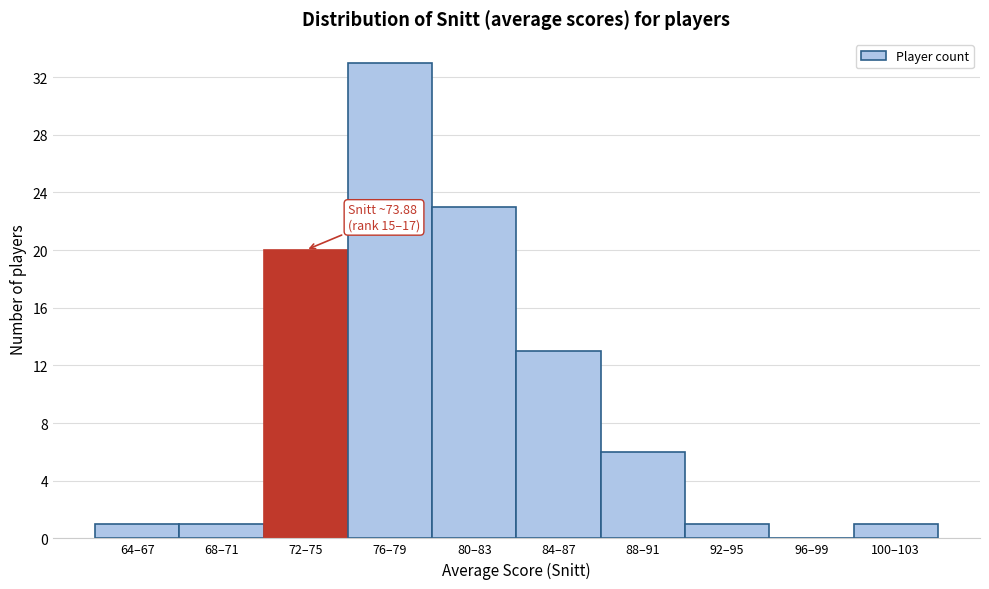

Reading left to right, list all the values displayed in this chart.

64–67=1	68–71=1	72–75=20	76–79=33	80–83=23	84–87=13	88–91=6	92–95=1	96–99=0	100–103=1